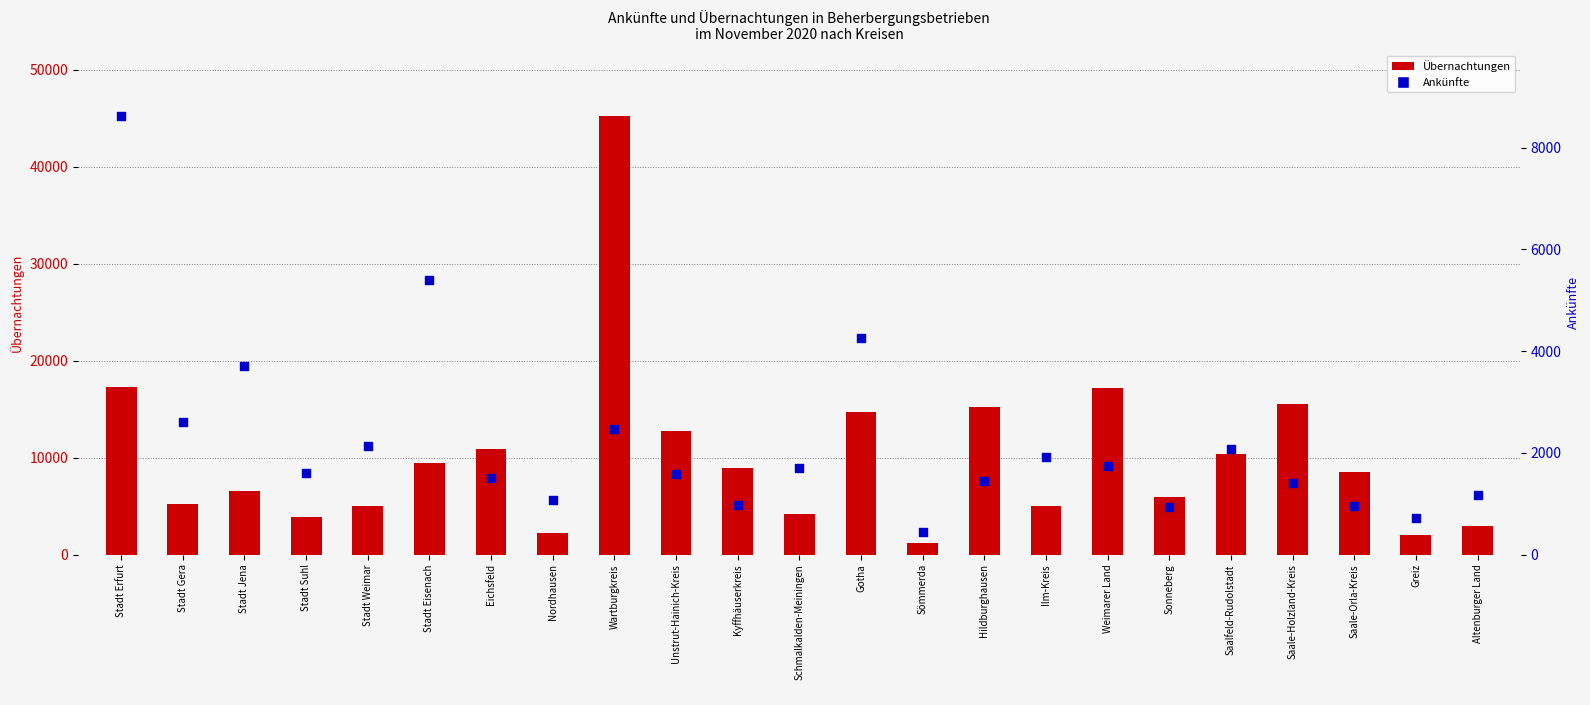

At which category is the sum across all series the highest?

Wartburgkreis